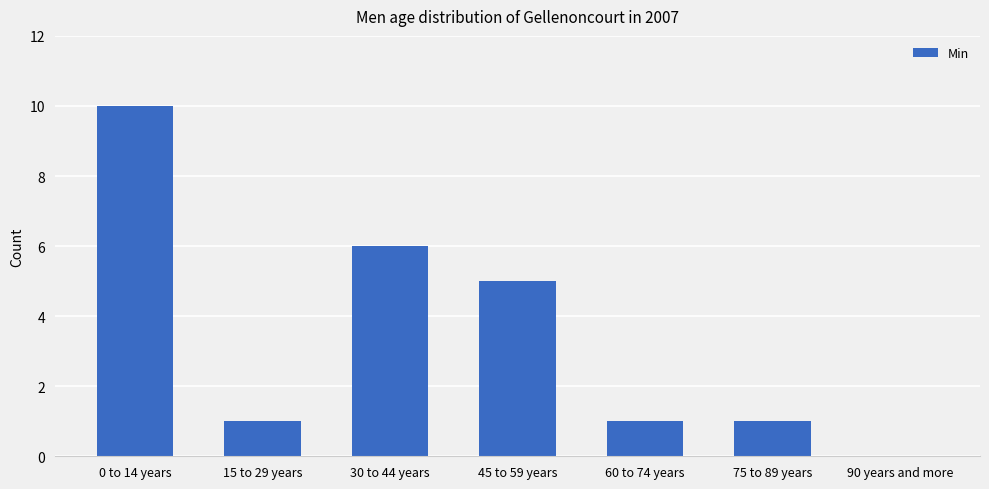

What is the change in value from 0 to 14 years to 45 to 59 years?

-5